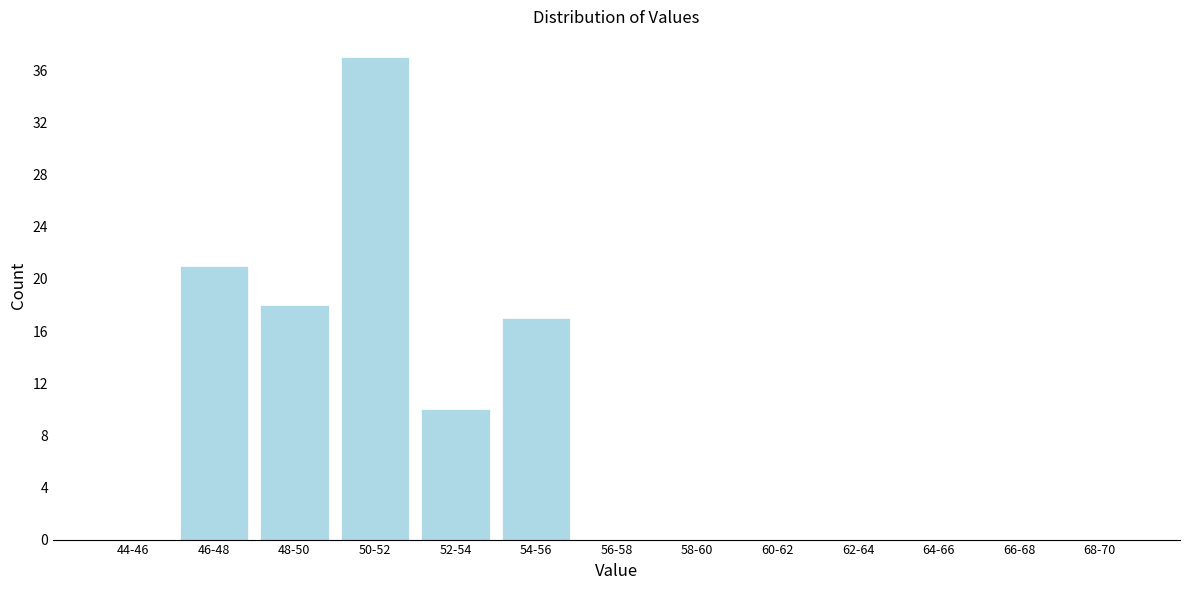

Reading right to left, what are all the values shown in this chart?

68-70=0	66-68=0	64-66=0	62-64=0	60-62=0	58-60=0	56-58=0	54-56=17	52-54=10	50-52=37	48-50=18	46-48=21	44-46=0